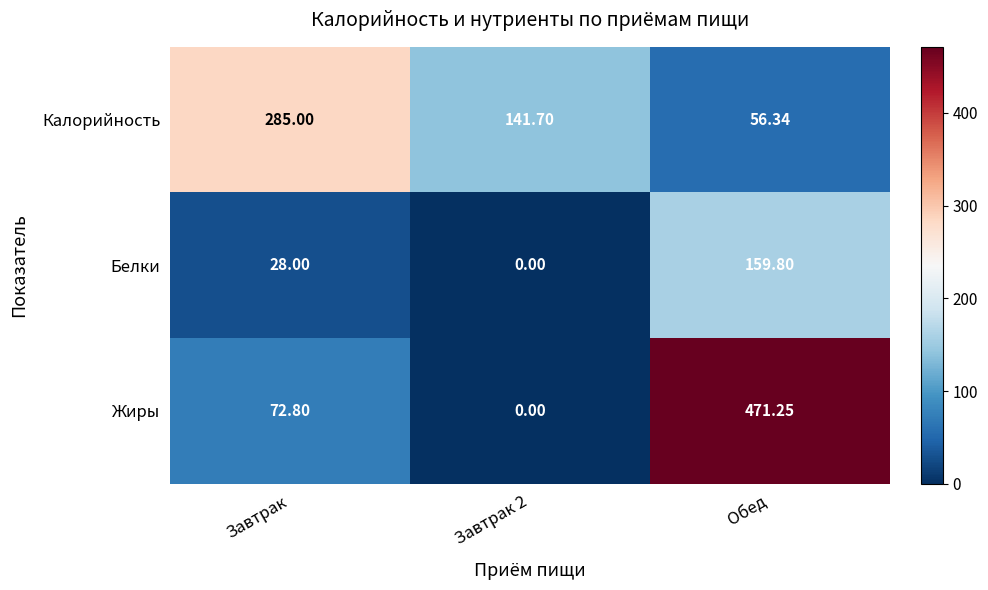

List the series in order of their overall mean, highest first.

Жиры, Калорийность, Белки